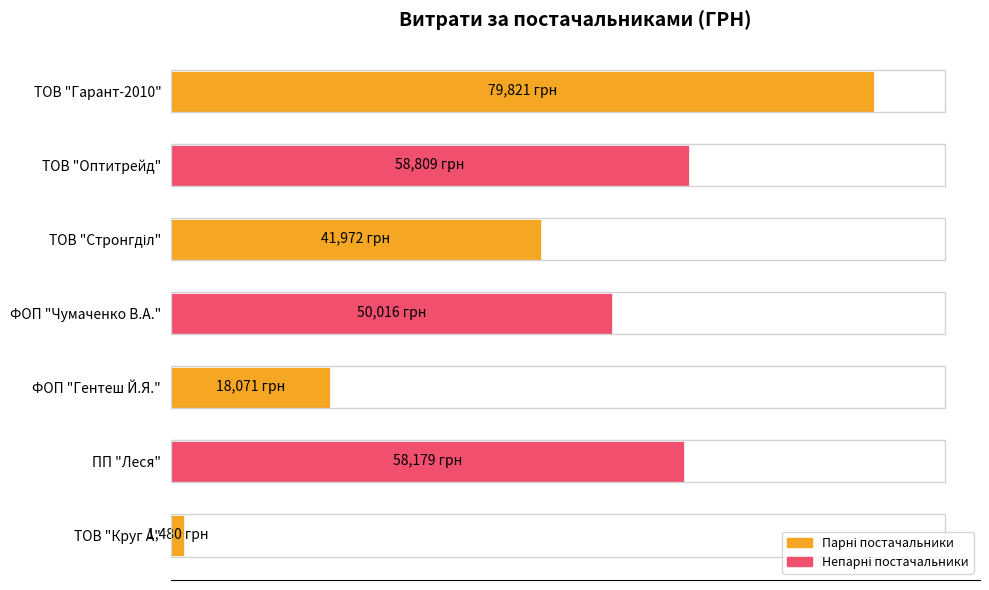

What is the difference between the maximum and second lowest values?

61750.4